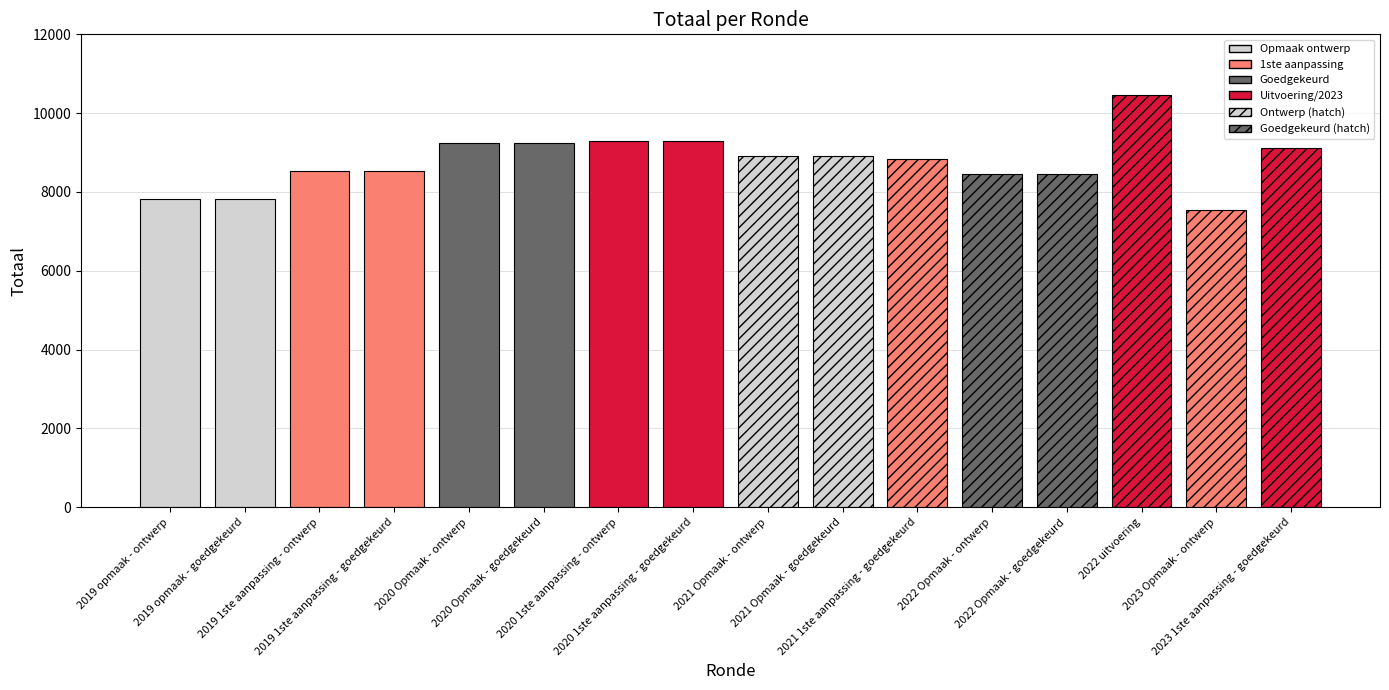

Approximately how many times larger is the value at 2021 Opmaak - ontwerp compared to 2019 opmaak - ontwerp?

1.1